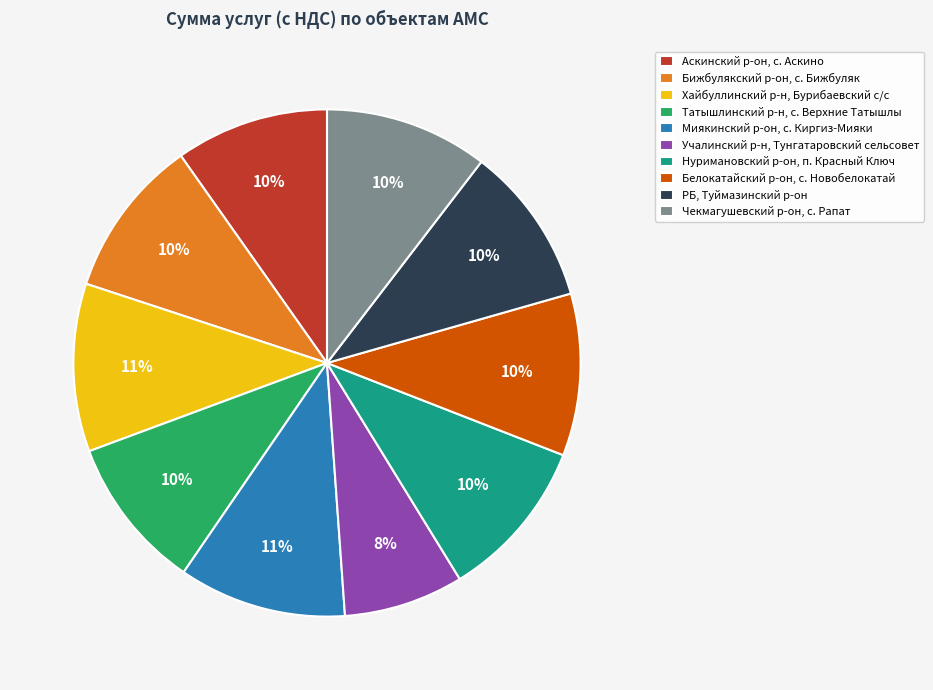

How many slices are in this pie chart?

10